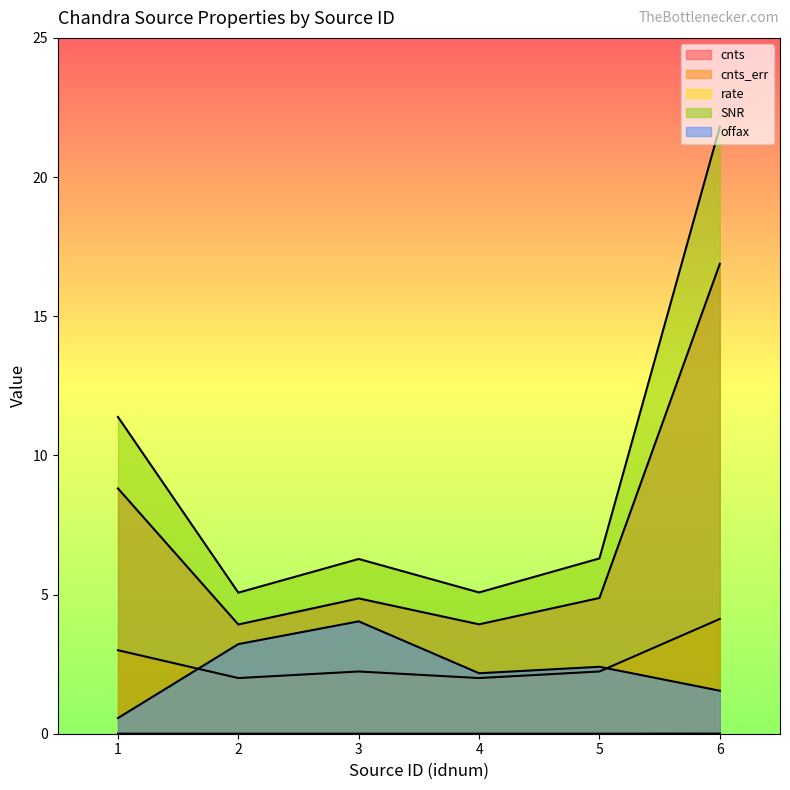

The rate series shows 0.0 at 2. True or false?

False